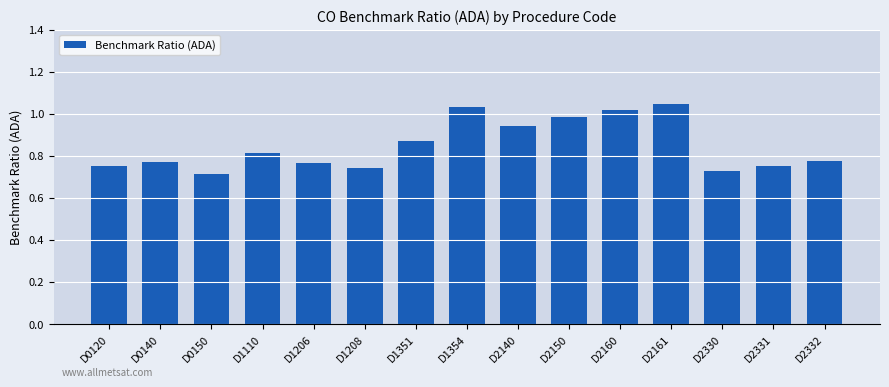

What is the difference between the maximum and second lowest values?

0.3